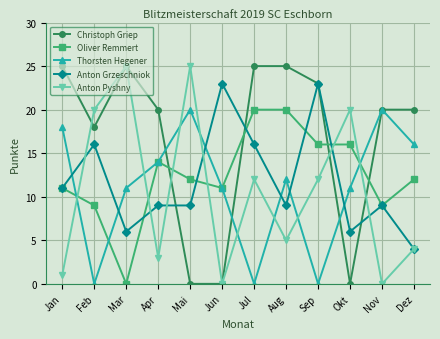

Is the value of Thorsten Hegener at Jan greater than the value of Christoph Griep at Jun?

Yes